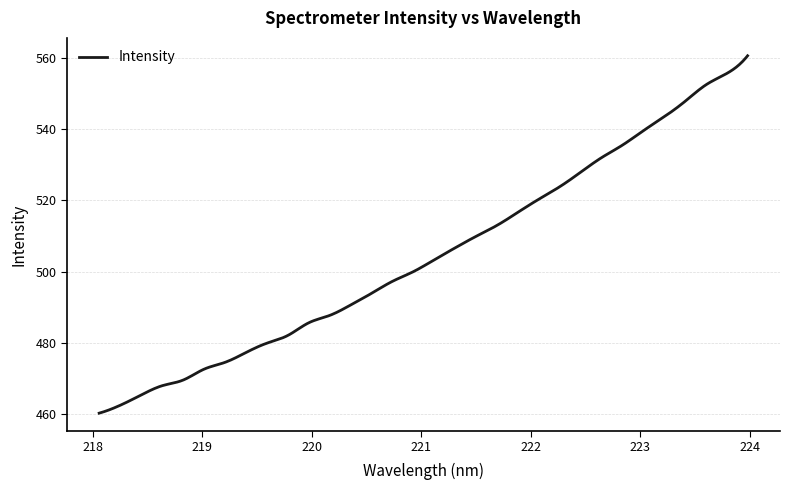

What is the sum of all values?

201863.8